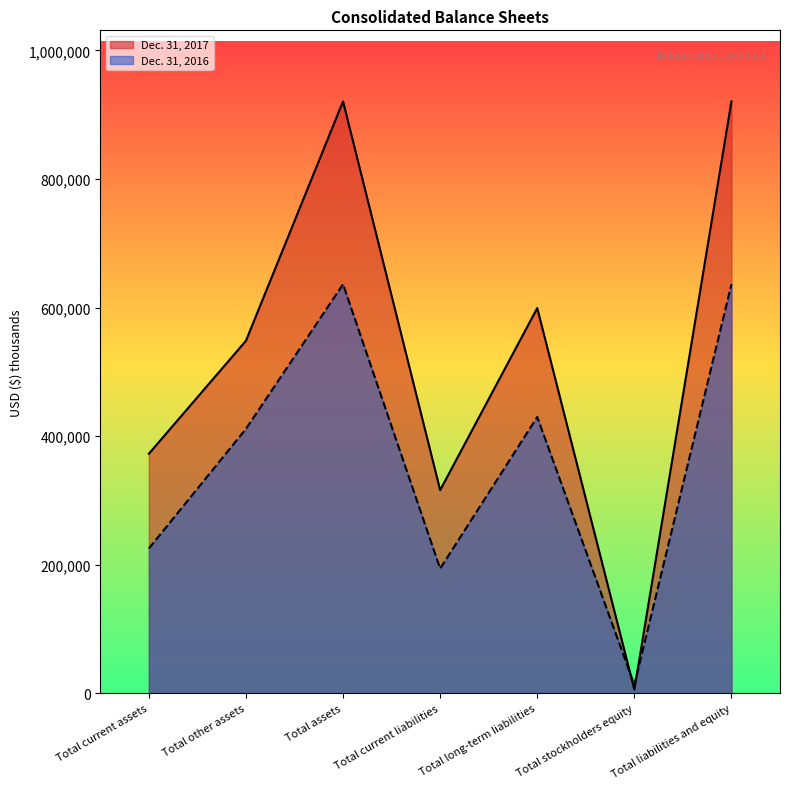

Reading left to right, what are all the values shown in this chart?

Dec. 31, 2017: 372449	548292	920741	315939	599161	5641	920741
Dec. 31, 2016: 225071	411189	636260	193802	429698	12760	636260